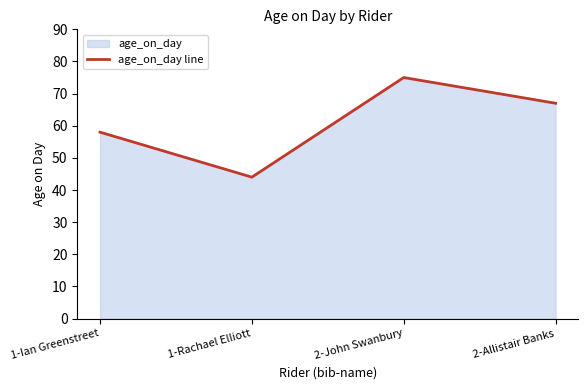

What is the label of the 2nd point from the right?

2-John Swanbury